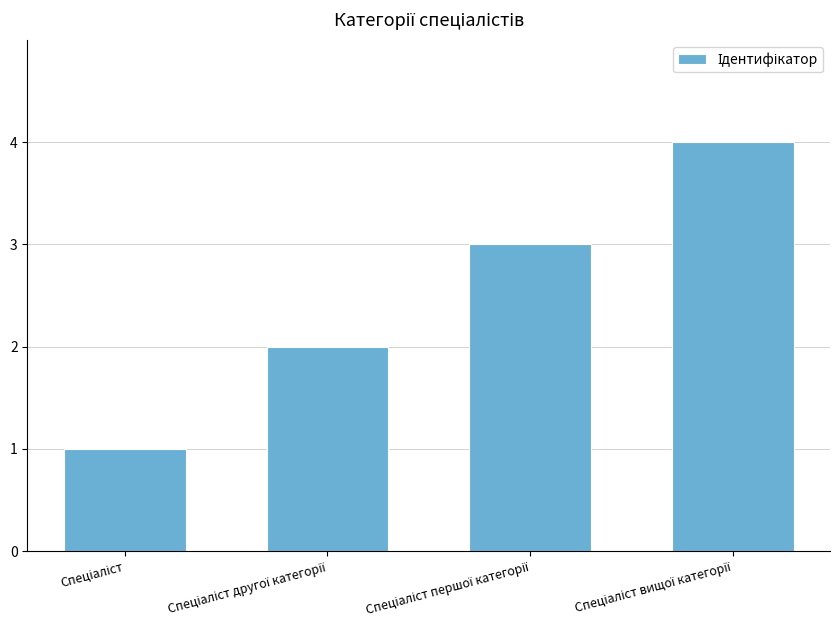

What is the sum of all values?

10